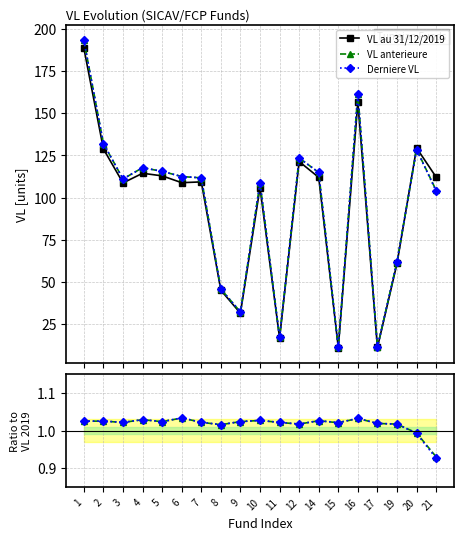

Is the value of VL au 31/12/2019 at 11 greater than the value of Derniere VL at 3?

Yes